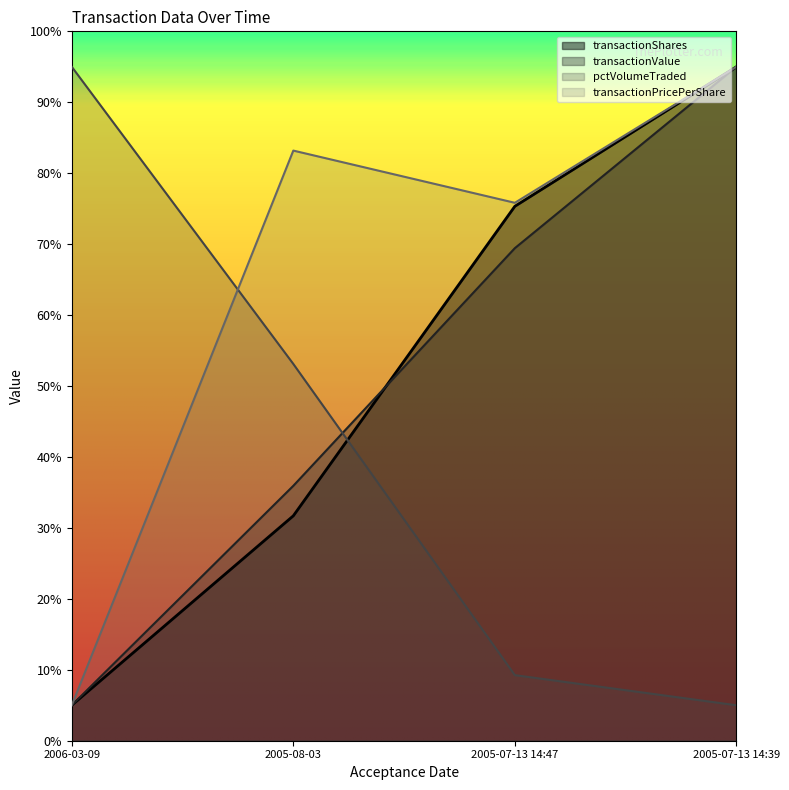

Reading left to right, list all the values displayed in this chart.

transactionShares: 2006-03-09=5.0	2005-08-03=31.7	2005-07-13 14:47=75.3	2005-07-13 14:39=95.0
transactionPricePerShare: 2006-03-09=5.0	2005-08-03=83.2	2005-07-13 14:47=75.8	2005-07-13 14:39=95.0
transactionValue: 2006-03-09=5.0	2005-08-03=35.9	2005-07-13 14:47=69.4	2005-07-13 14:39=95.0
pctVolumeTraded: 2006-03-09=95.0	2005-08-03=53.1	2005-07-13 14:47=9.2	2005-07-13 14:39=5.0